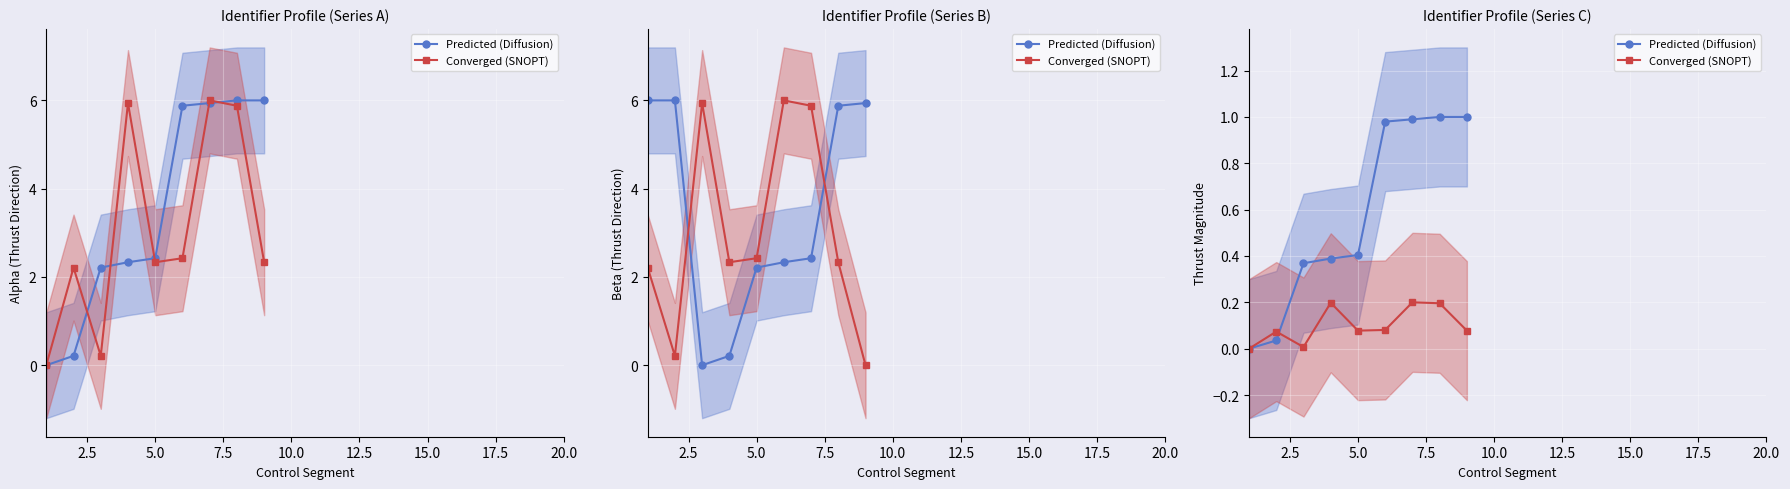

Rank the series by their maximum value, from highest to lowest.

Predicted (Diffusion), Converged (SNOPT)